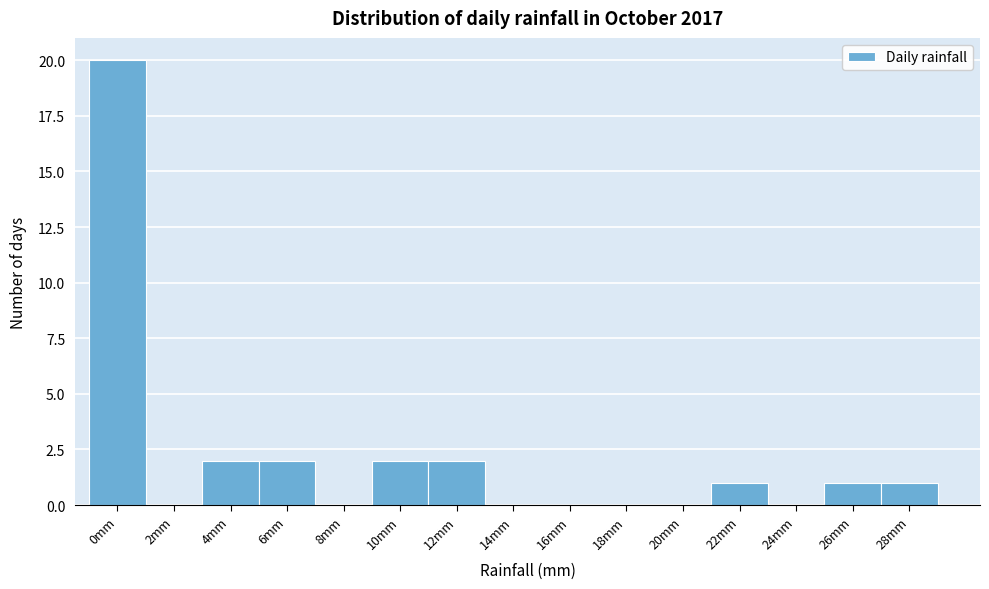

Reading right to left, list all the values displayed in this chart.

28mm=1	26mm=1	24mm=0	22mm=1	20mm=0	18mm=0	16mm=0	14mm=0	12mm=2	10mm=2	8mm=0	6mm=2	4mm=2	2mm=0	0mm=20